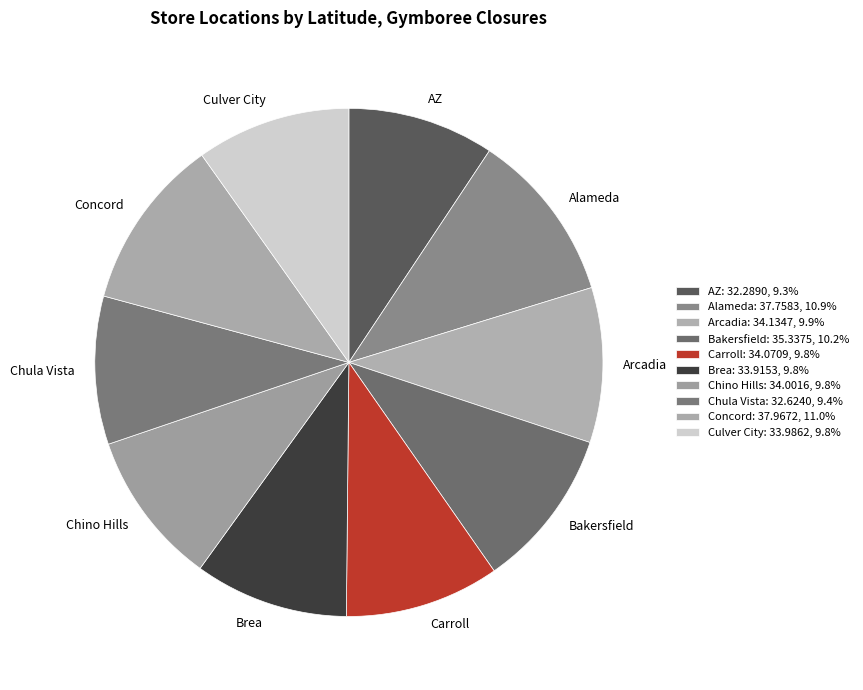

Does AZ represent more than half of the total?

No